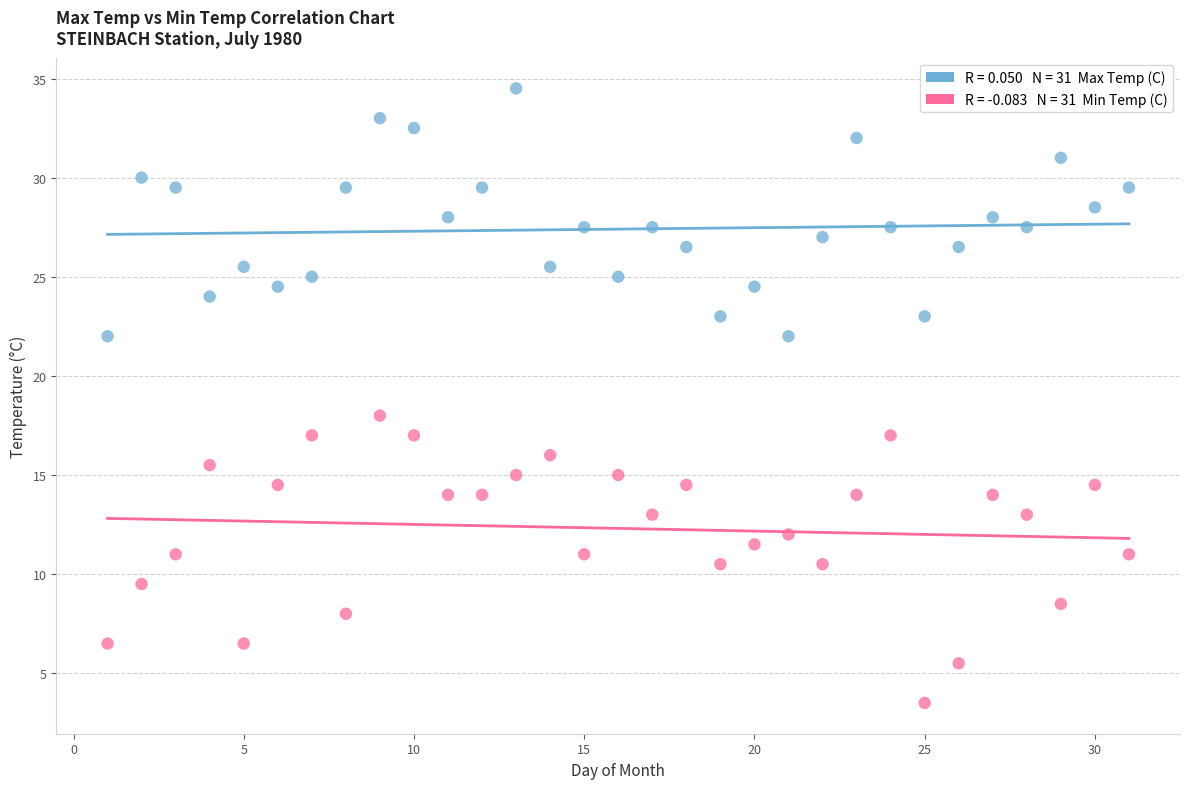

Across all series, what Y value is closest to 19?

18.0